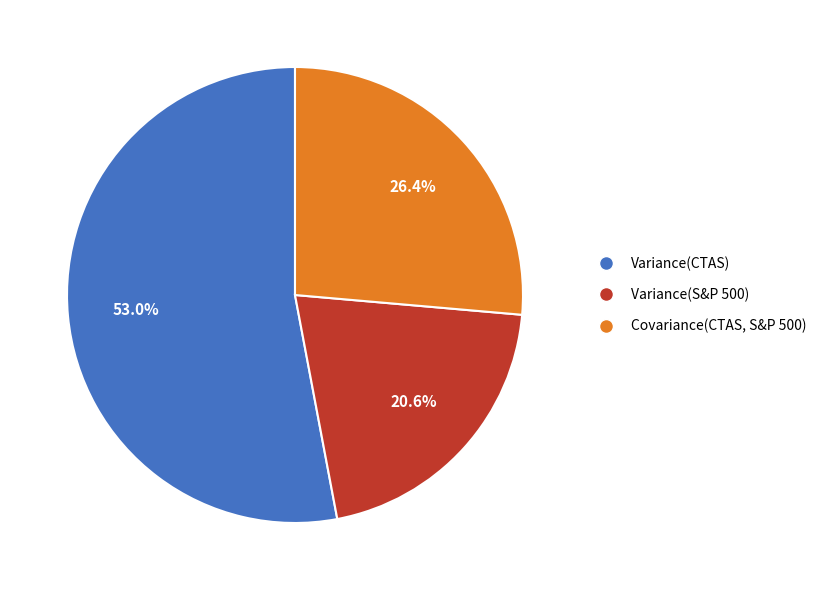

How many slices are in this pie chart?

3